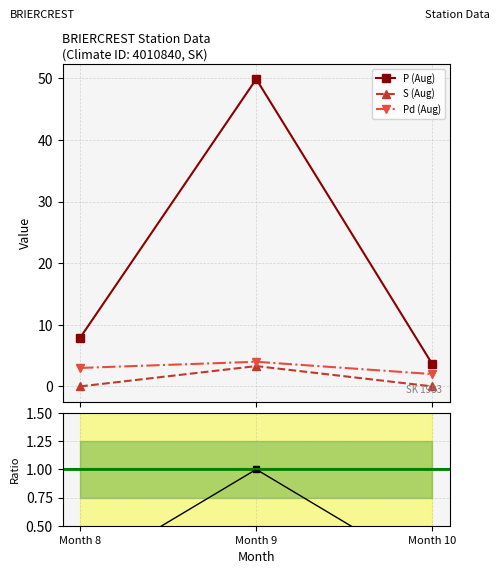

What is the value of the P (Aug) point at the 1st from the left?

7.9